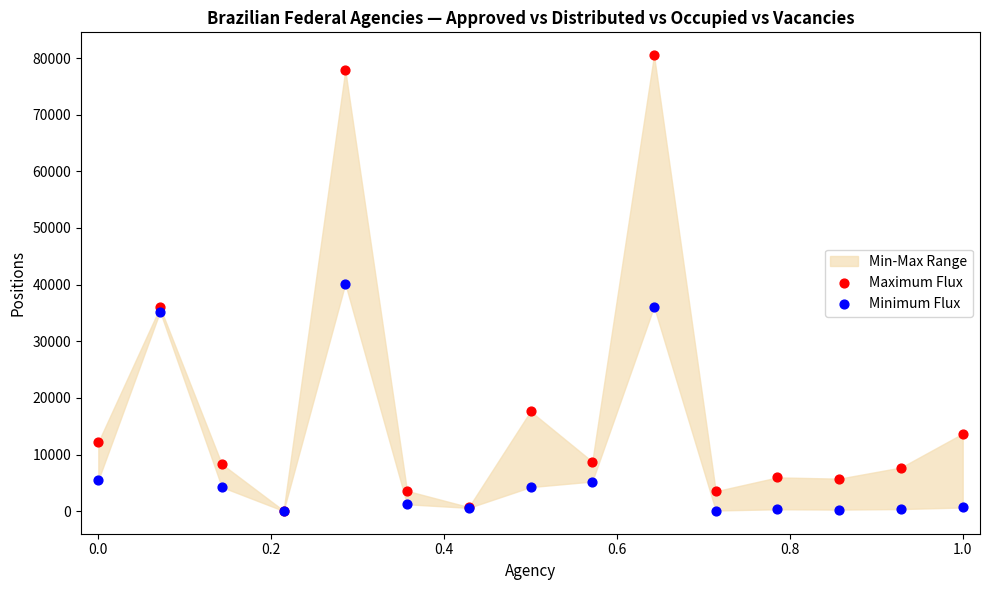

Which series reaches the maximum Y coordinate?

Maximum Flux